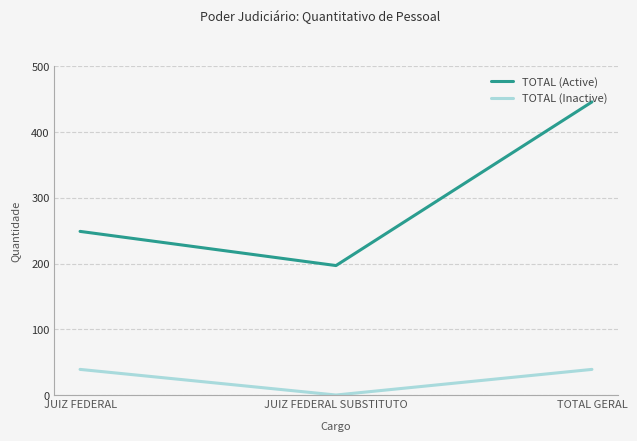

What is the spread (max minus min) of values at JUIZ FEDERAL SUBSTITUTO?

197